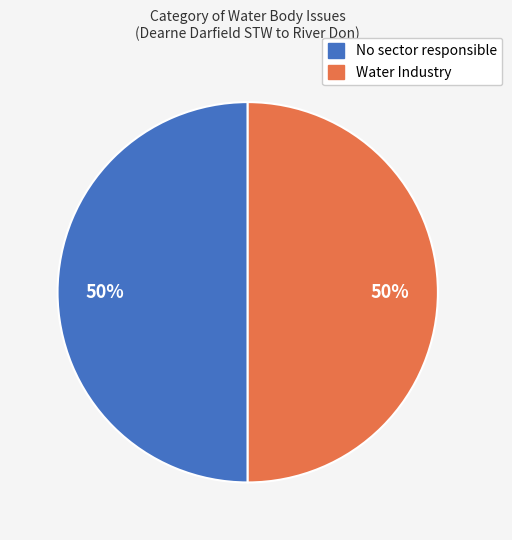

Approximately how many times larger is the value at Water Industry compared to No sector responsible?

1.0